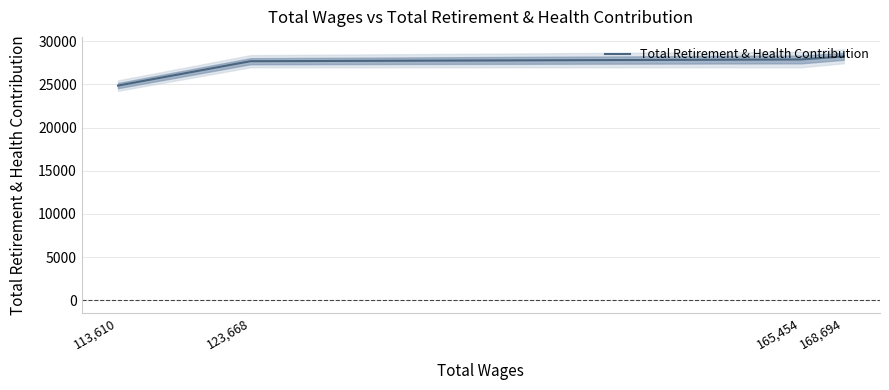

Is it true that the value at 113,610 is 11439?

False